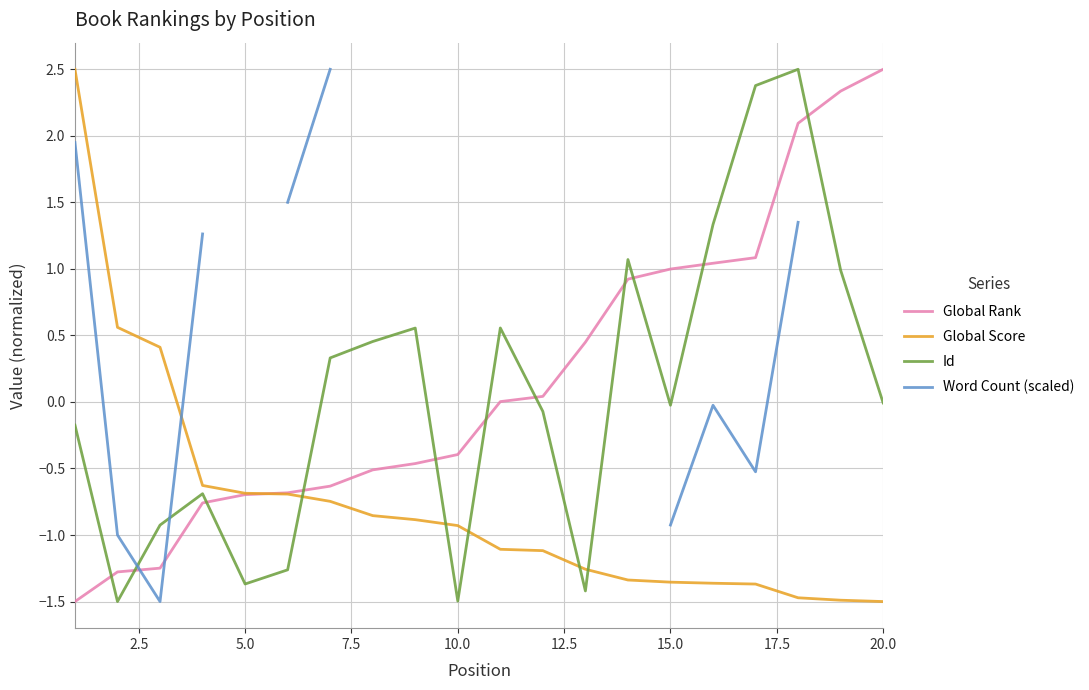

What is the minimum value for Global Rank?

-1.5